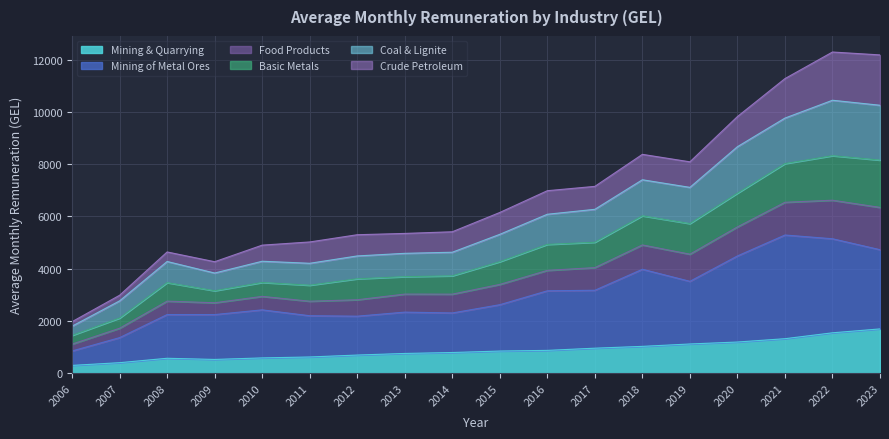

How many interior local valleys does the Basic Metals series have?

3